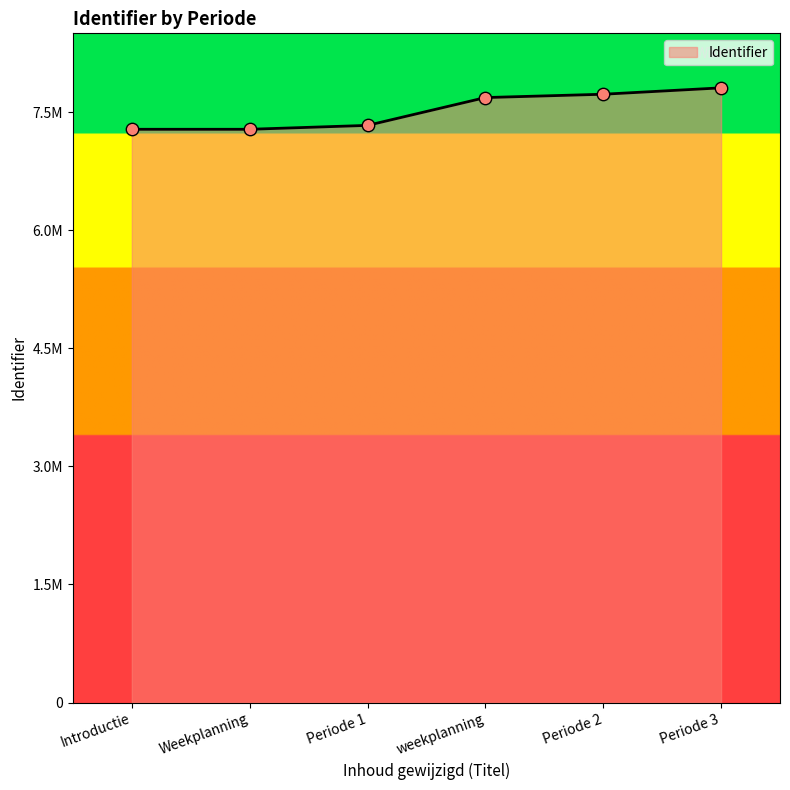

Which has a higher value, Periode 2 or Periode 1?

Periode 2